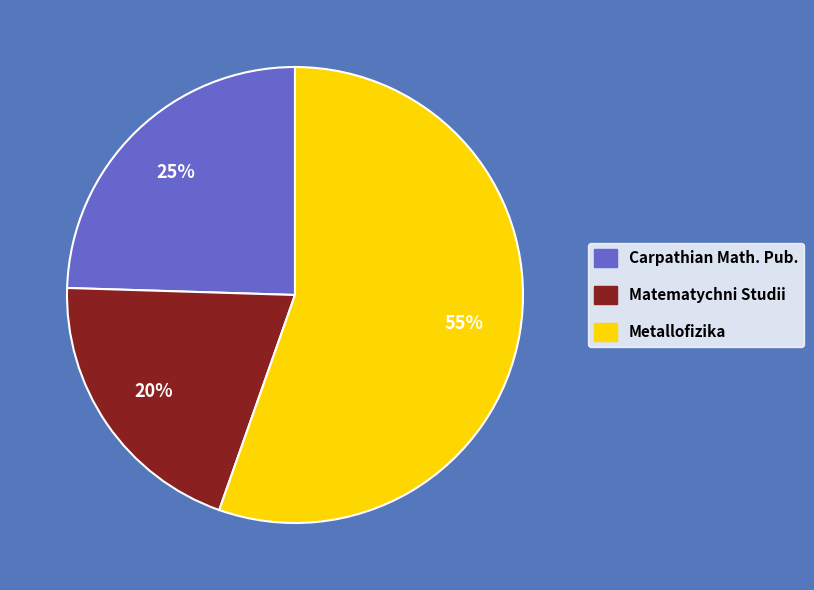

Which category has the smallest portion of the pie?

Matematychni Studii